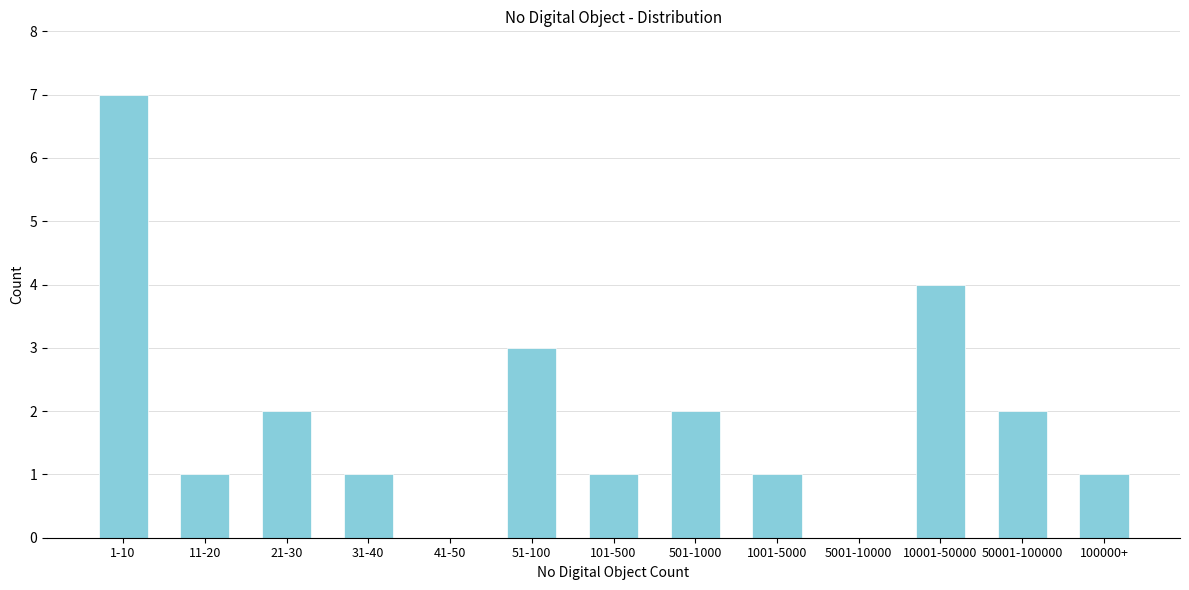

Reading left to right, transcribe all the data shown in this chart.

1-10=7	11-20=1	21-30=2	31-40=1	41-50=0	51-100=3	101-500=1	501-1000=2	1001-5000=1	5001-10000=0	10001-50000=4	50001-100000=2	100000+=1